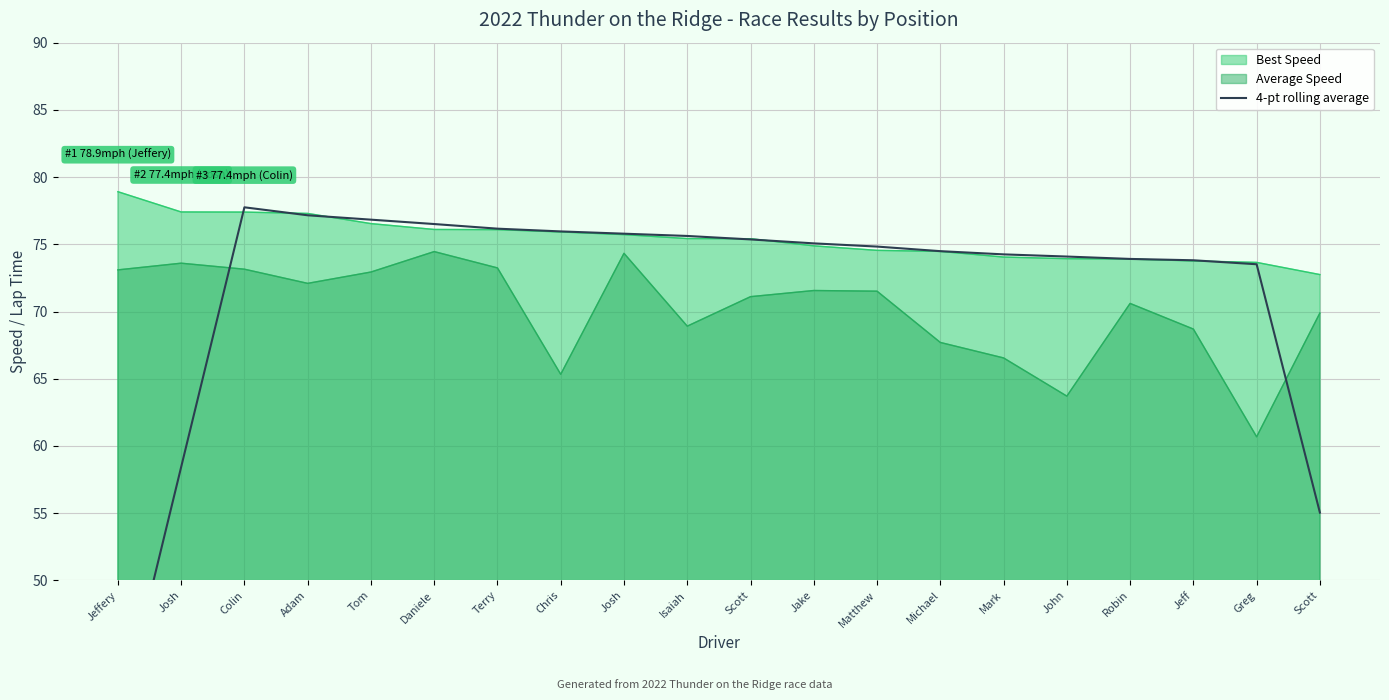

Which label corresponds to the largest value in the chart?

Colin